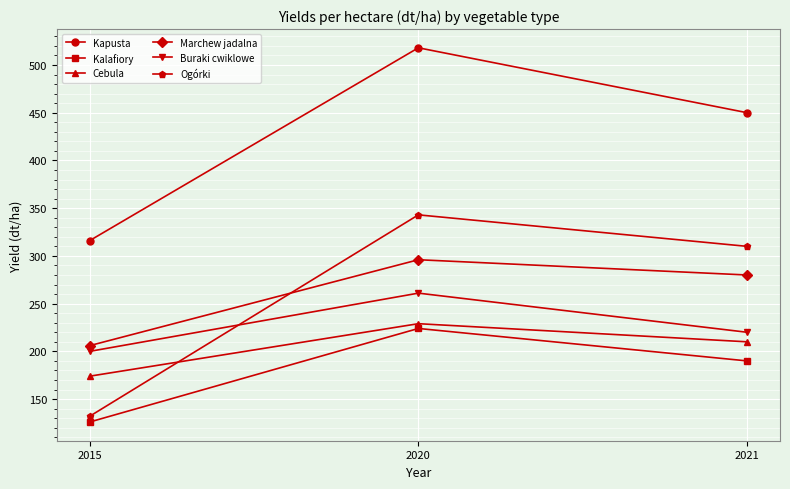

Is the value of Buraki cwiklowe at 2021 greater than the value of Cebula at 2020?

No